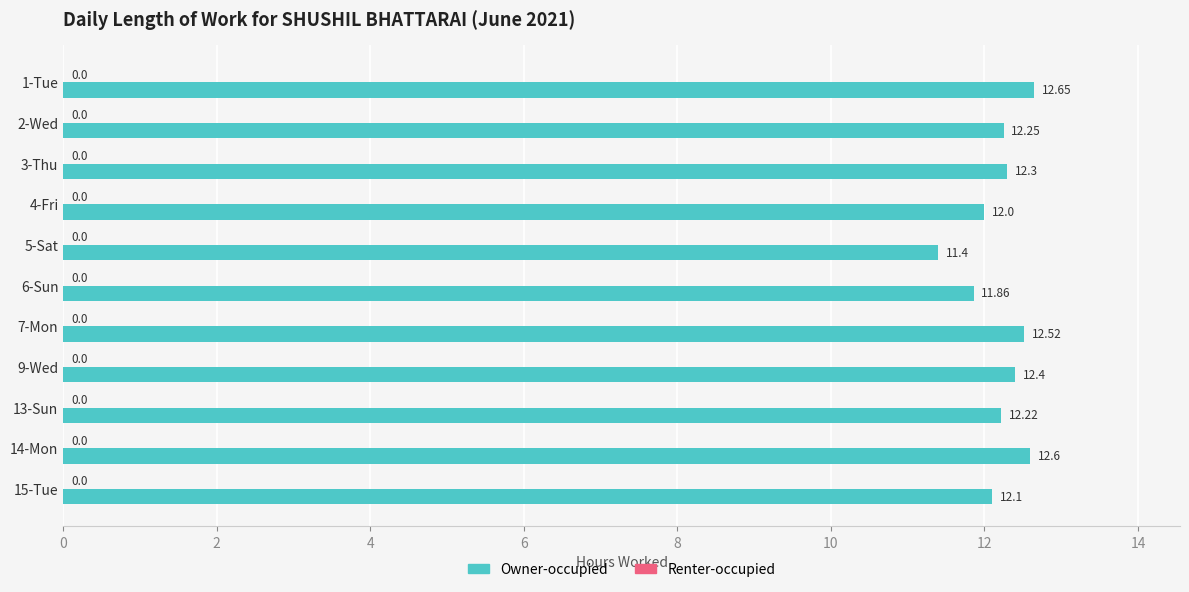

List the labels in order of value, largest first.

1-Tue, 14-Mon, 7-Mon, 9-Wed, 3-Thu, 2-Wed, 13-Sun, 15-Tue, 4-Fri, 6-Sun, 5-Sat